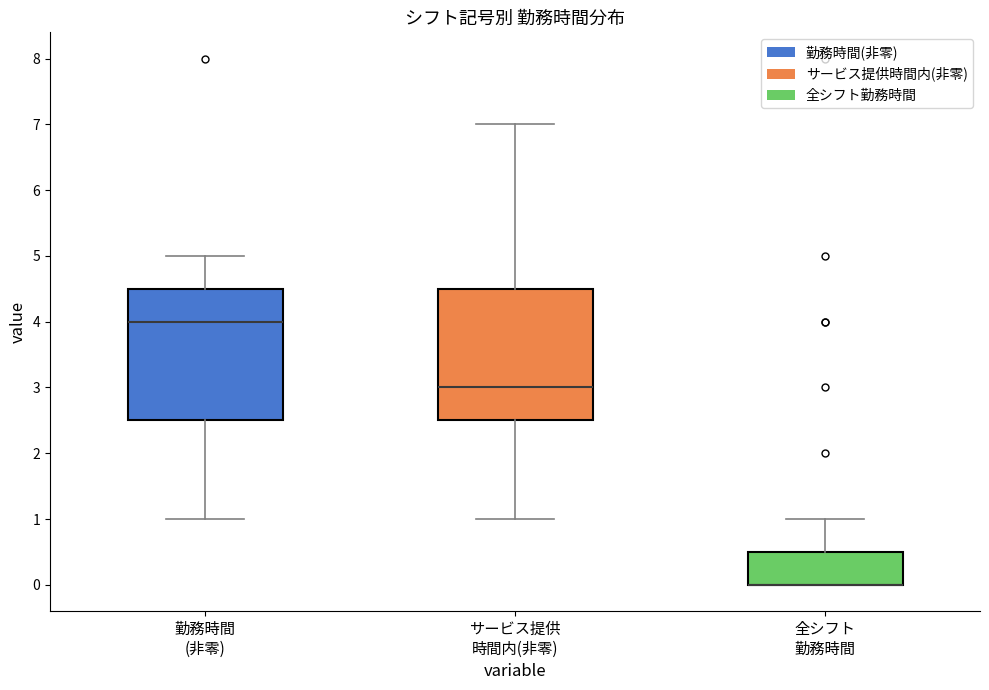

Reading left to right, read every box against the y-axis: the position of its median line, the range the box covers, and the ends of its whiskers. The values are not printed on the chart, so give them approximately, as read against the axis.

勤務時間 (非零): median 4.0, box 2.5 to 4.5, whiskers 1.0 to 5.0
サービス提供 時間内(非零): median 3.0, box 2.5 to 4.5, whiskers 1.0 to 7.0
全シフト 勤務時間: median 0.0 (drawn on the box's lower edge), box 0.0 to 0.5, whiskers 0.0 to 1.0